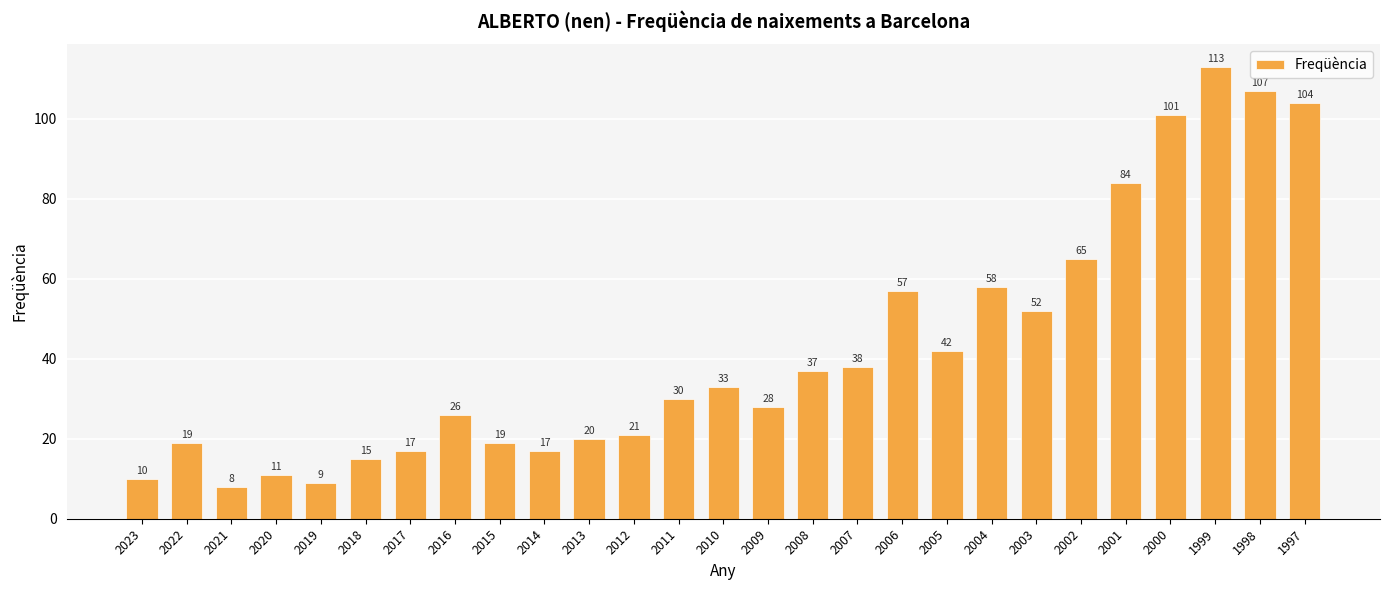

True or false: the data shows 3 at 2020.

False